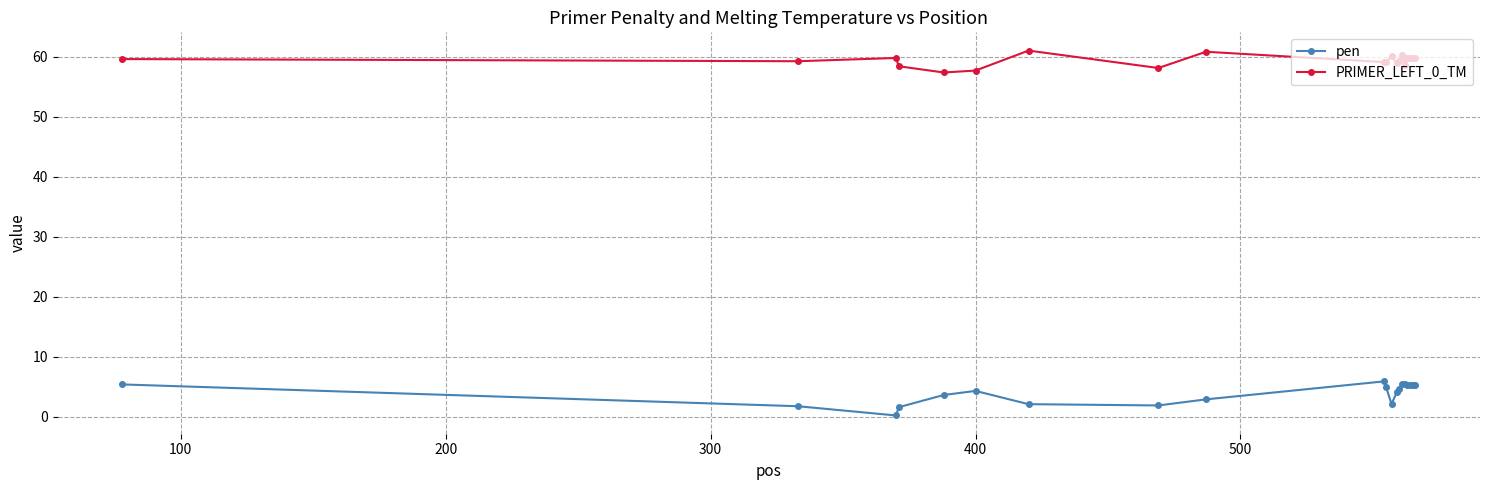

Which series has the largest total across all categories?

PRIMER_LEFT_0_TM